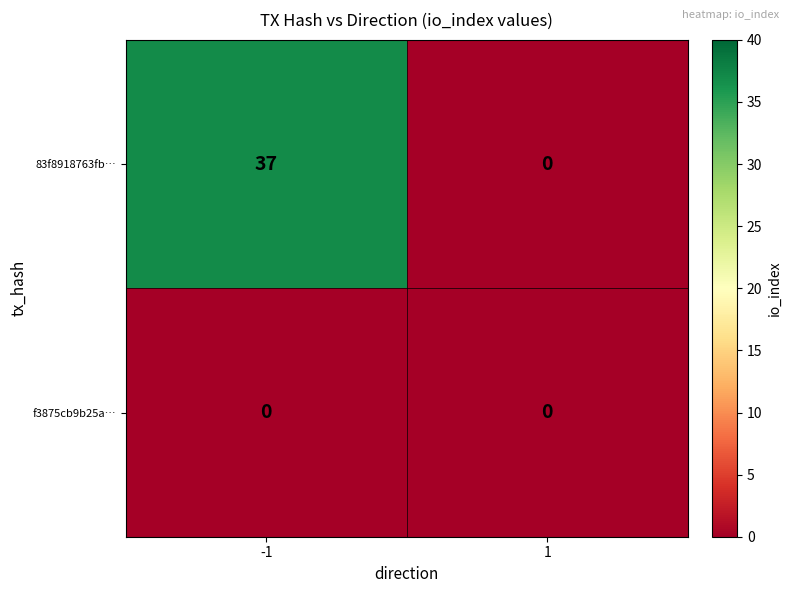

Rank the series at -1 from highest to lowest value.

83f8918763fb…, f3875cb9b25a…